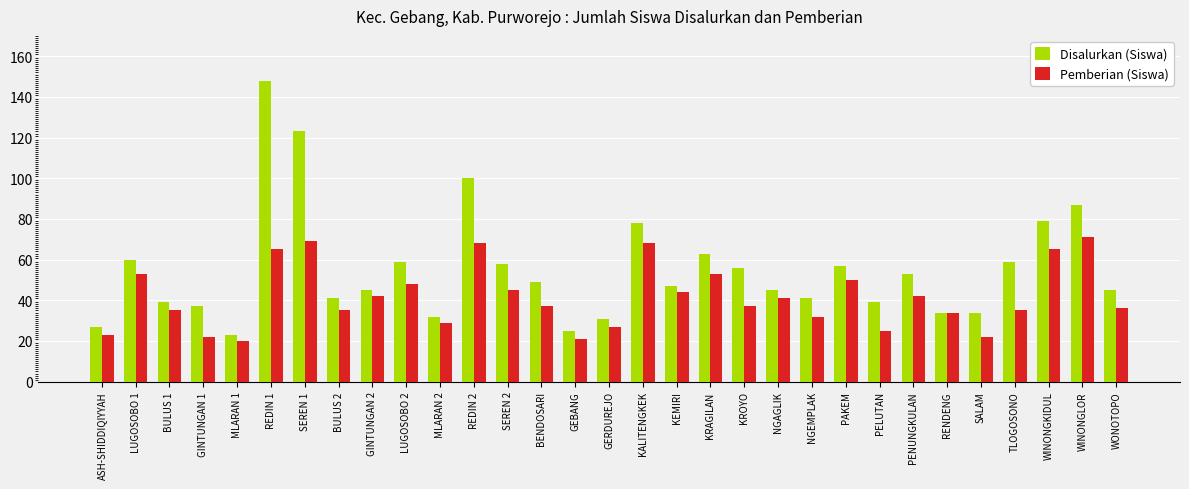

Is the value of Disalurkan (Siswa) at PENUNGKULAN greater than the value of Pemberian (Siswa) at GERDUREJO?

Yes